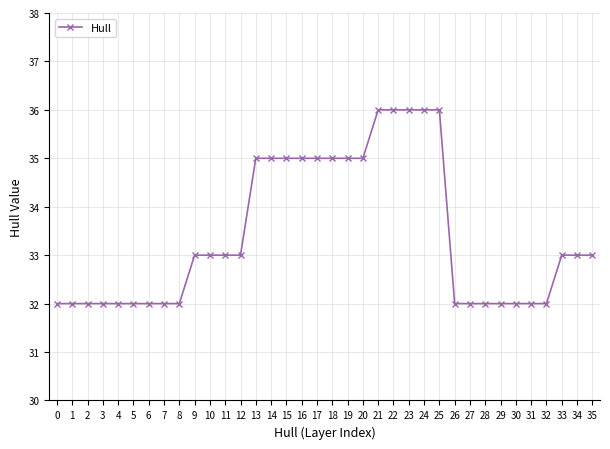

How many categories are shown in the chart?

36